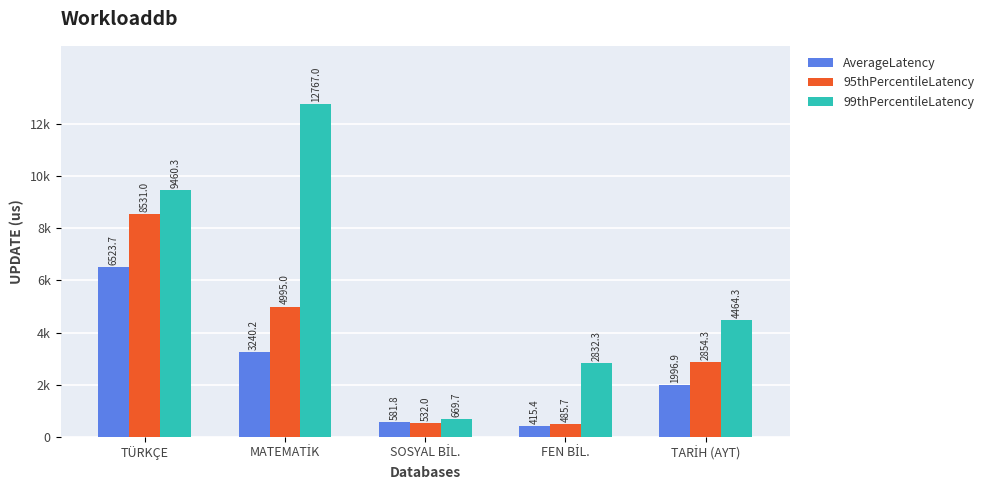

What are all the series names shown in the legend?

AverageLatency, 95thPercentileLatency, 99thPercentileLatency